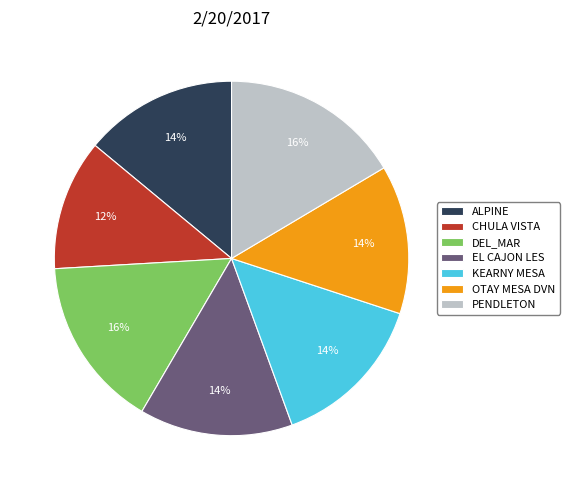

Is it true that KEARNY MESA is 14% of the pie?

True